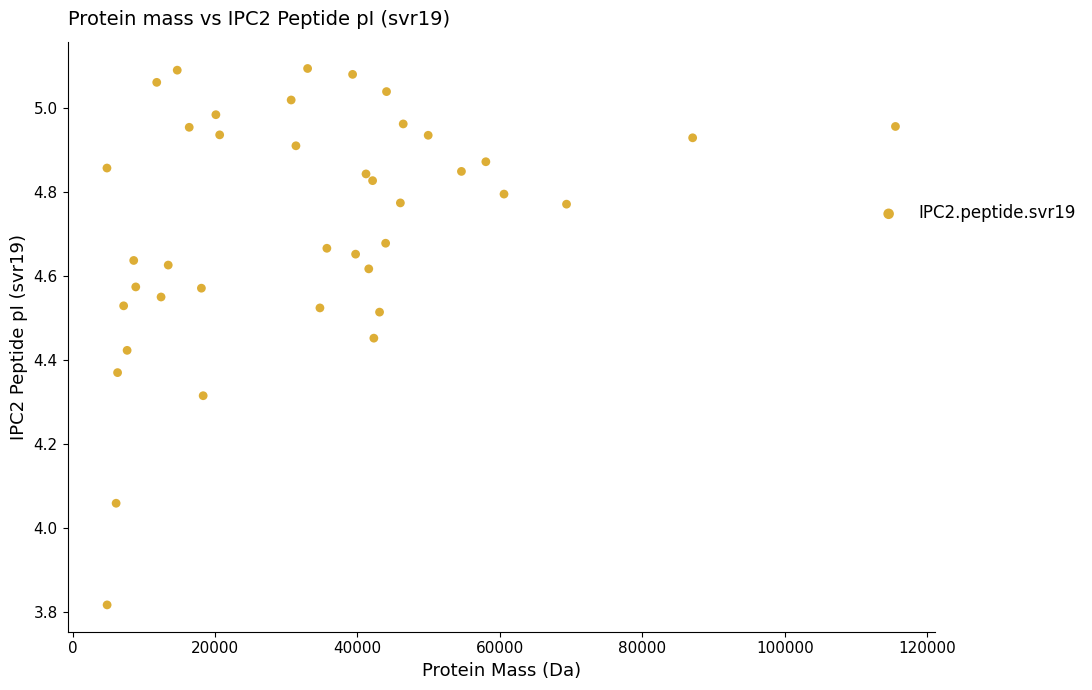

What is the range of X values (max minus min)?

110679.1